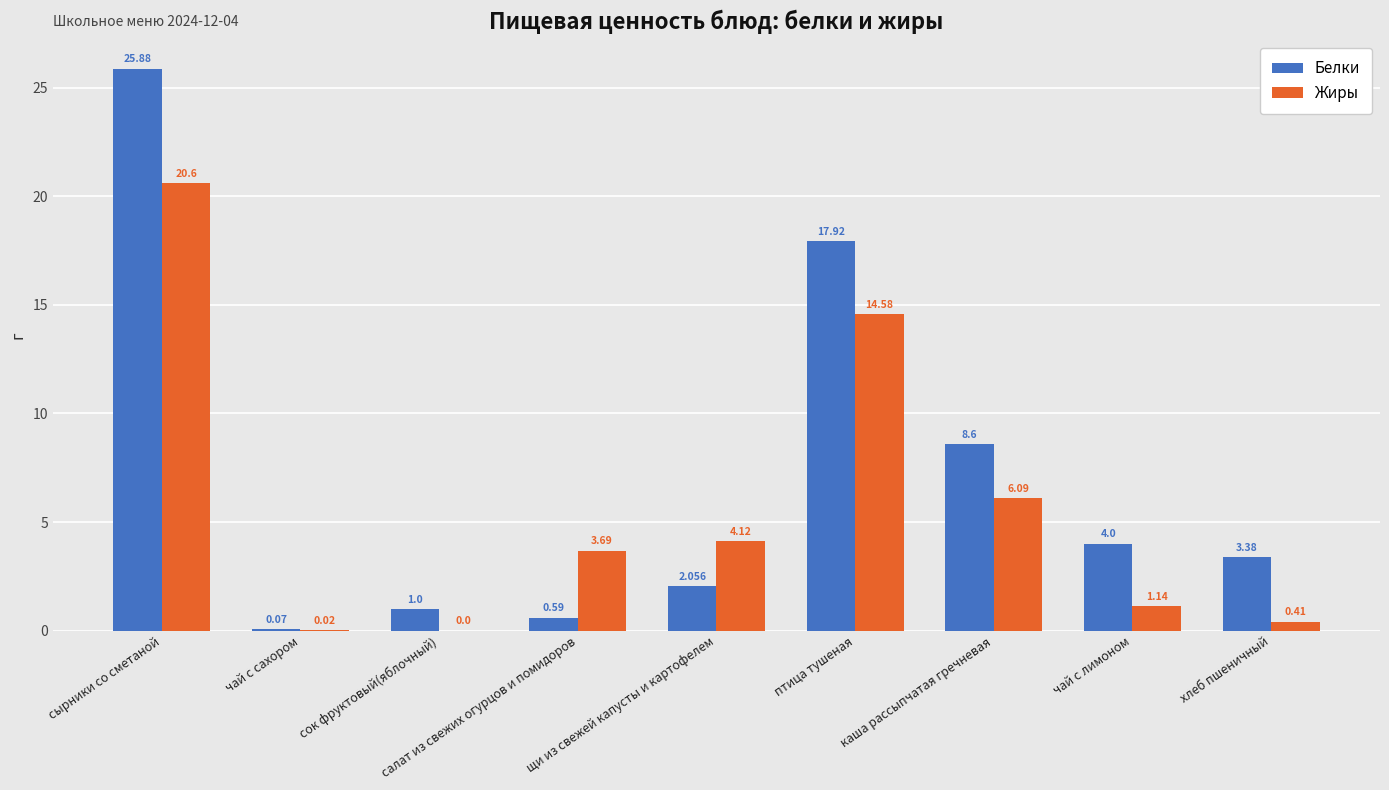

Where does the Белки series first go above 3?

сырники со сметаной